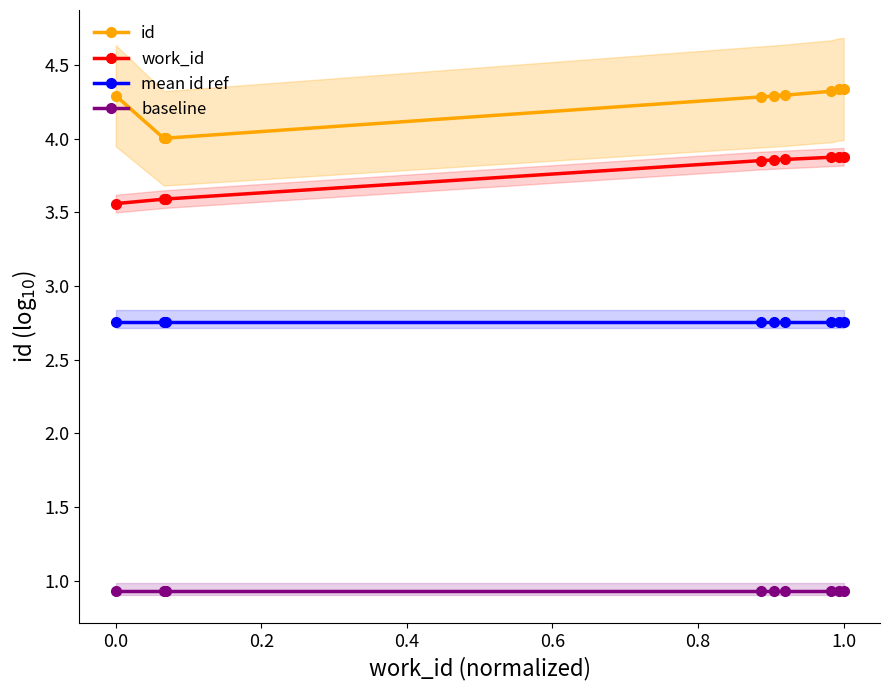

Is the value of work_id at 1.0 greater than the value of id at 0.0?

No